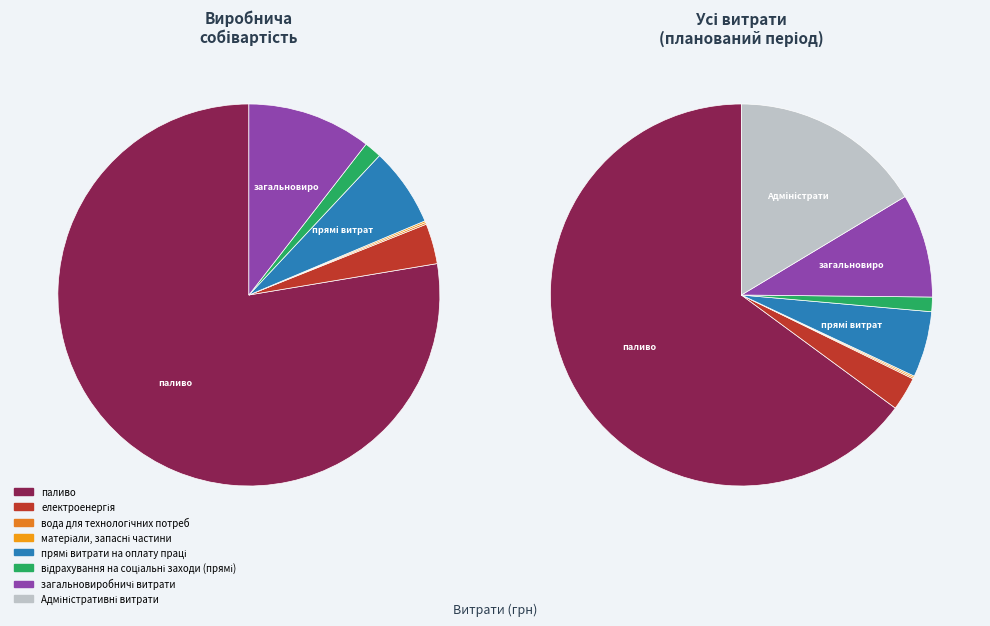

Is it true that матеріали, запасні частини is 1% of the pie?

False